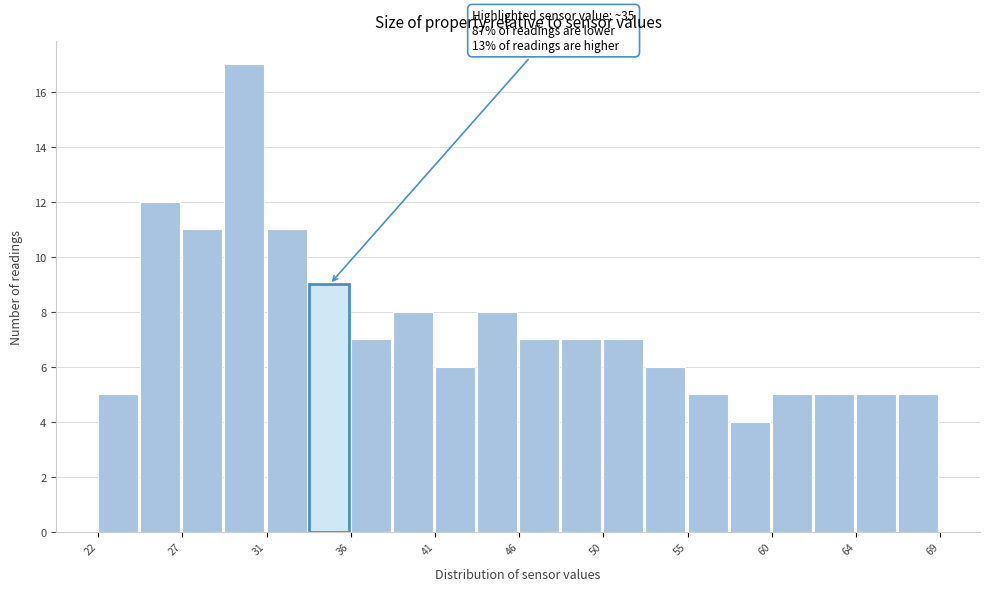

Which range on the x-axis has the tallest bar?

29.0 to 31.5